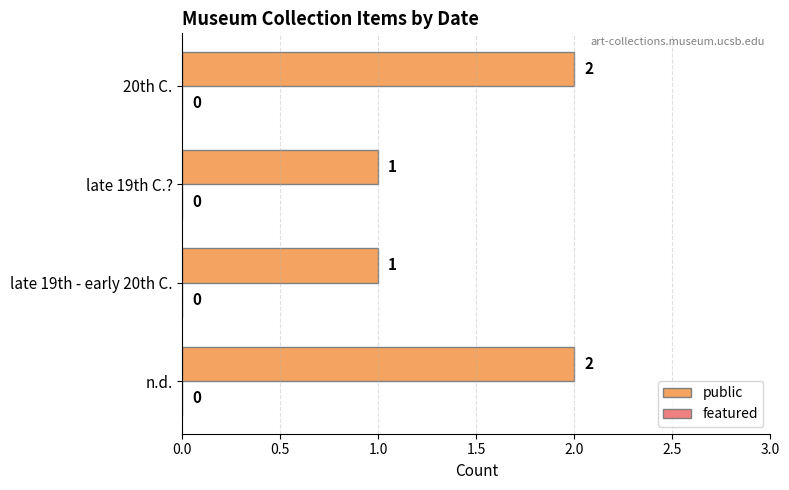

What is the sum of the values at late 19th C.? and 20th C.?

3